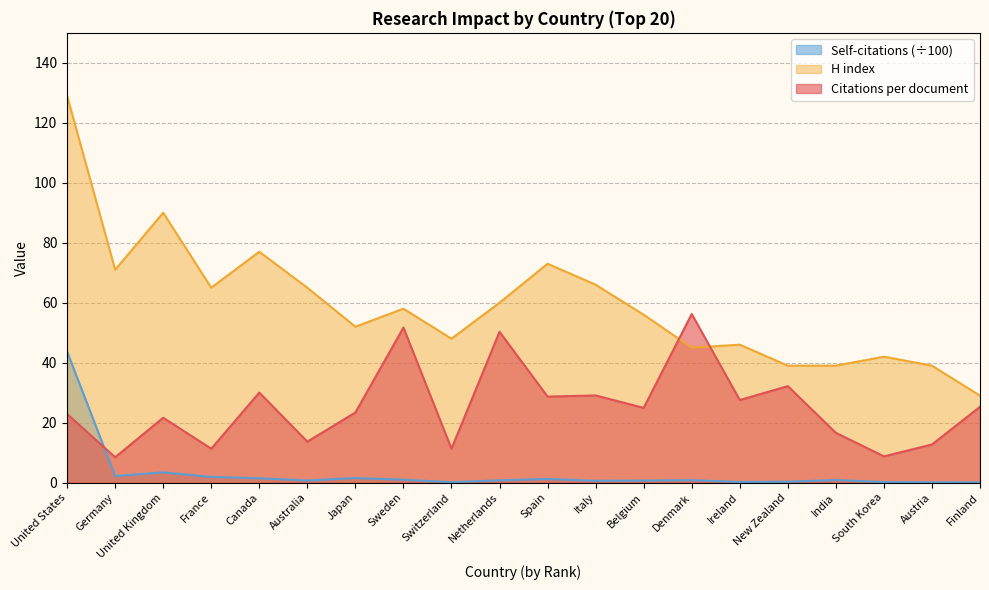

At which category does the chart reach its minimum across all series?

Finland